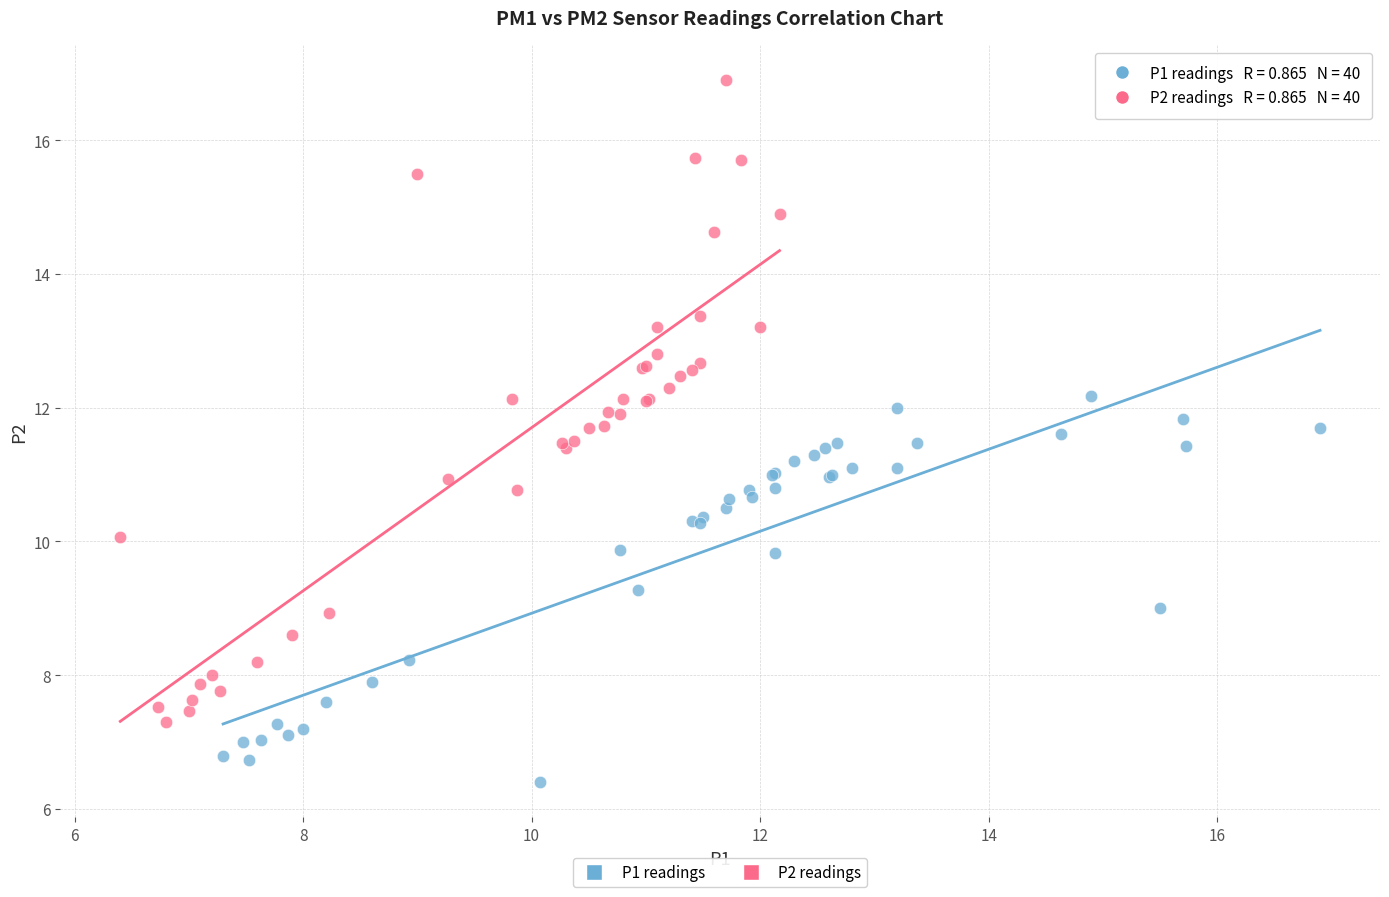

Which series reaches the maximum Y coordinate?

P2 readings